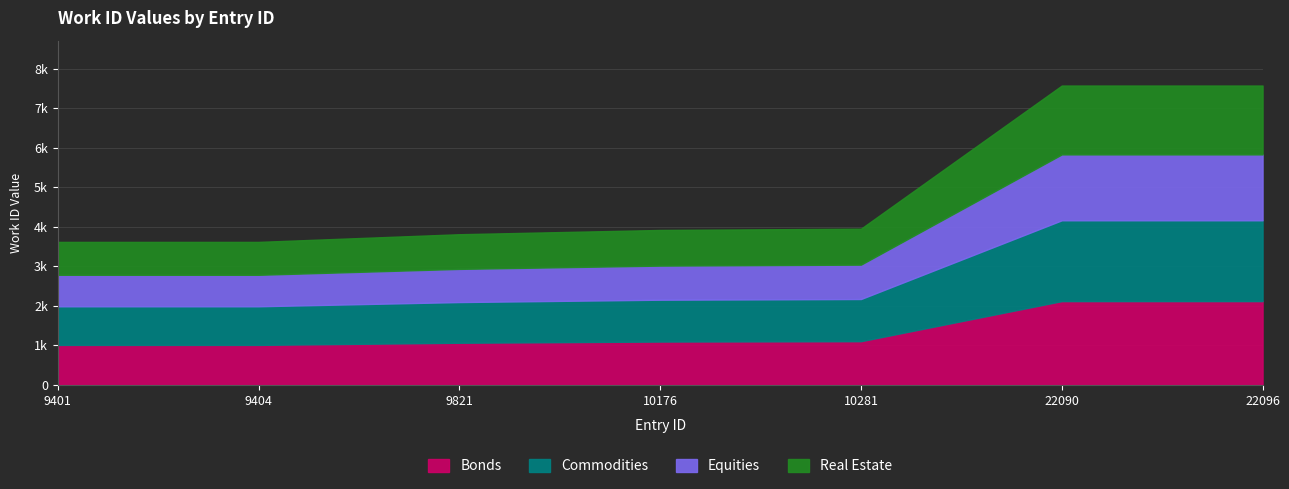

True or false: the data shows 3620 at 9404.

True